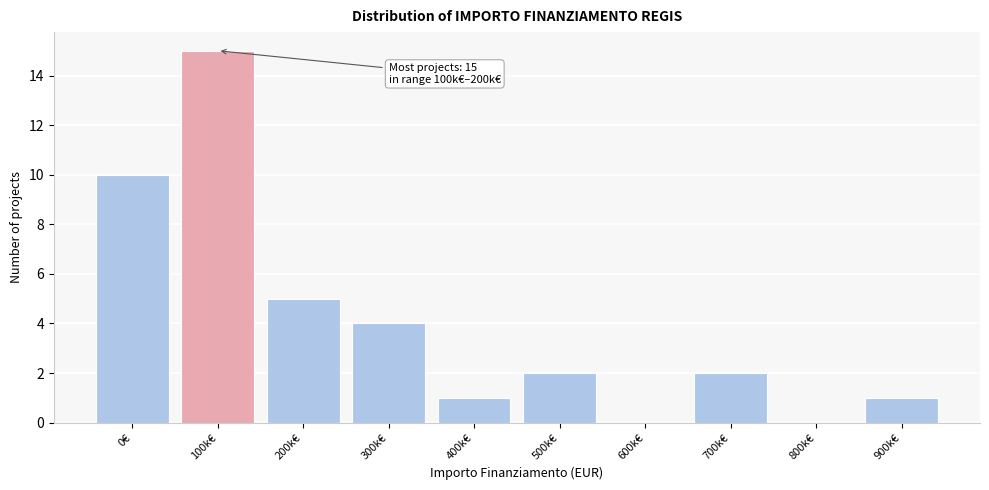

Reading left to right, extract all data points from this chart.

0€=10	100k€=15	200k€=5	300k€=4	400k€=1	500k€=2	600k€=0	700k€=2	800k€=0	900k€=1